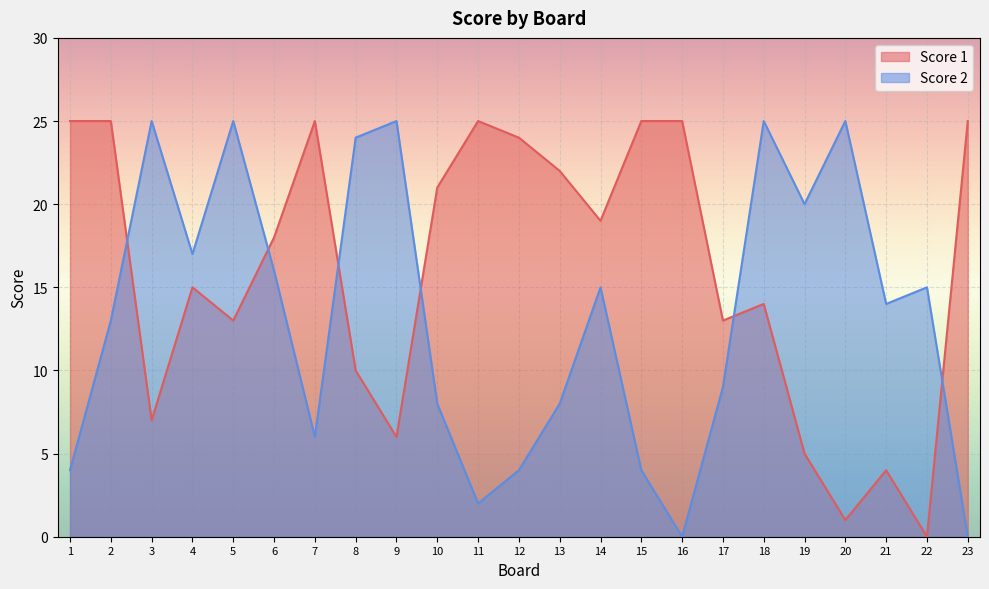

How many data points in Score 2 are less than 14?

11